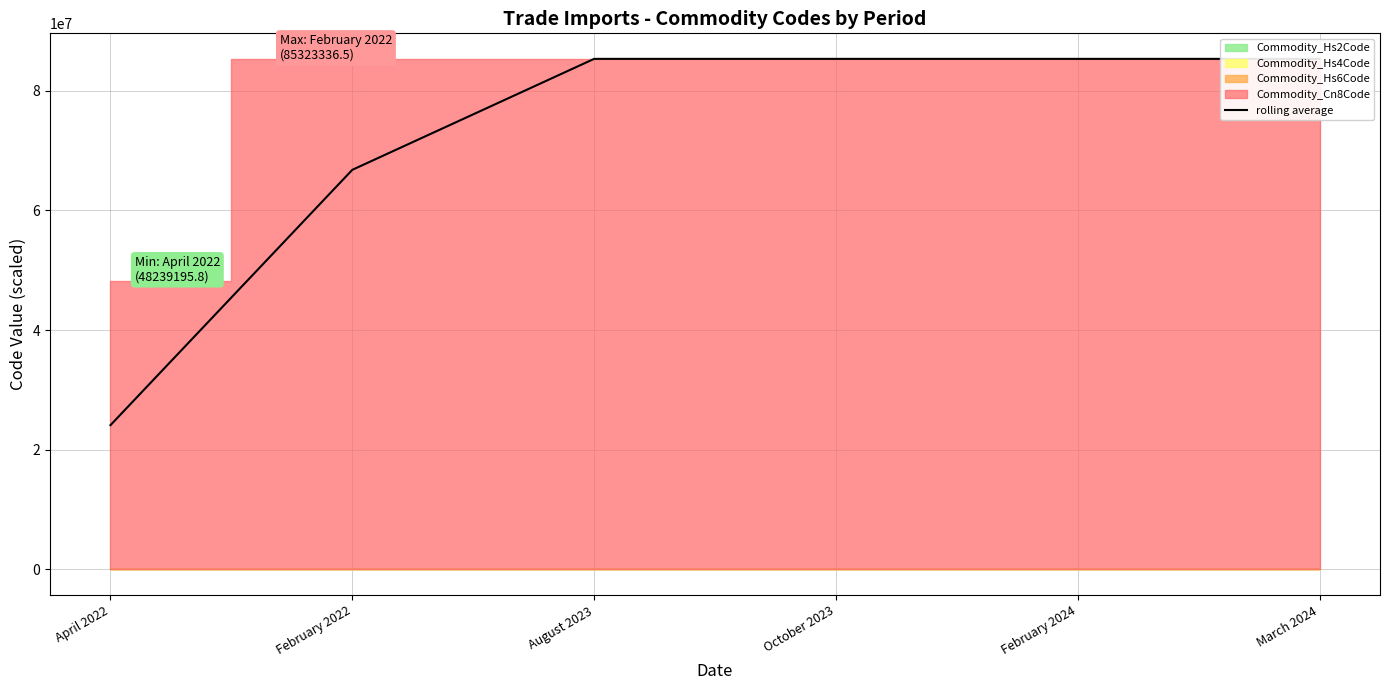

Reading left to right, what are all the values shown in this chart?

24119597.9	66781266.2	85323336.5	85323336.5	85323336.5	85323336.5